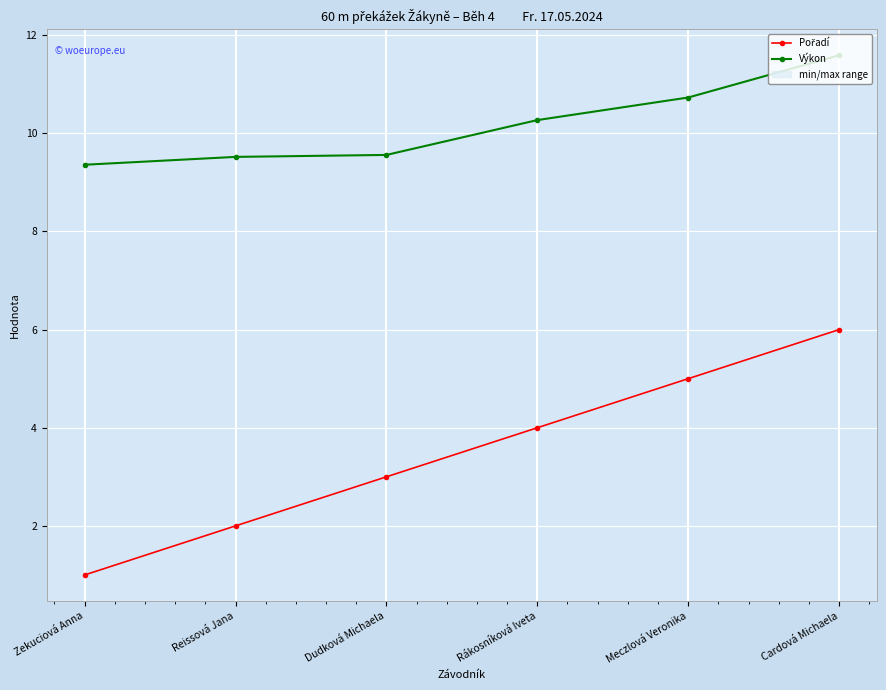

What is the difference between the Pořadí values at Meczlová Veronika and Rákosníková Iveta?

1.0